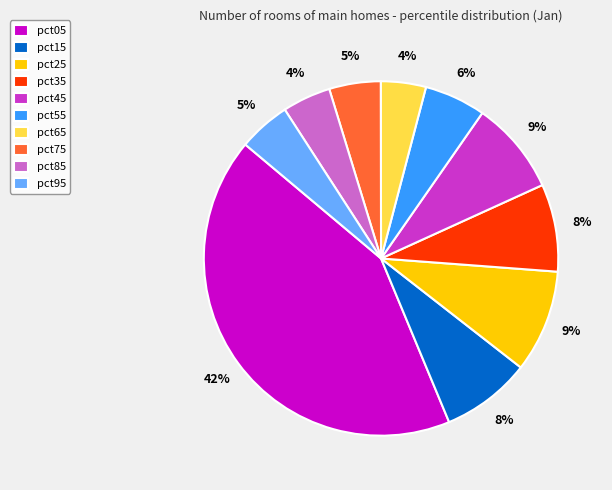

Is the sum of pct25 and pct65 greater than half?

No